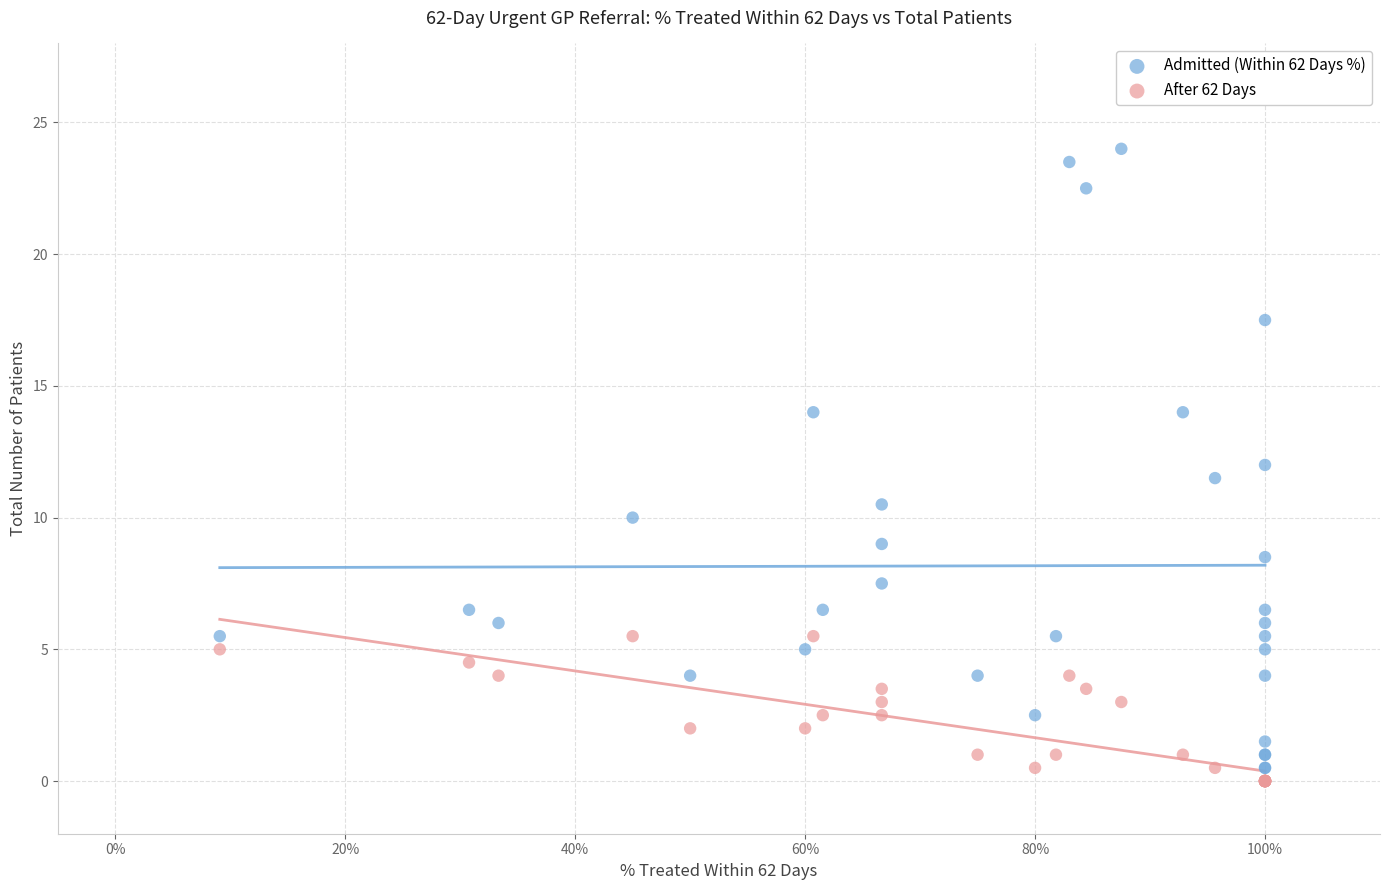

What is the X range (max minus min) for the scatter plot?

0.9